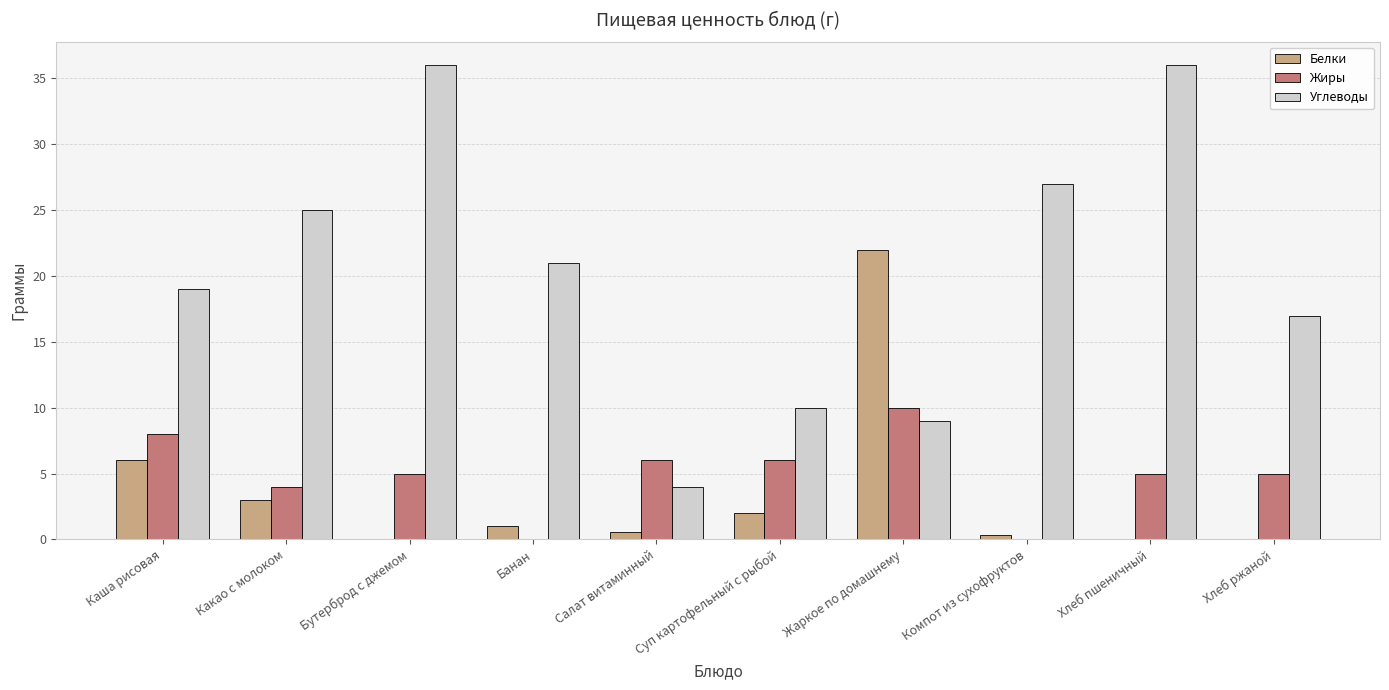

What value does the Жиры series have at Хлеб ржаной?

5.0